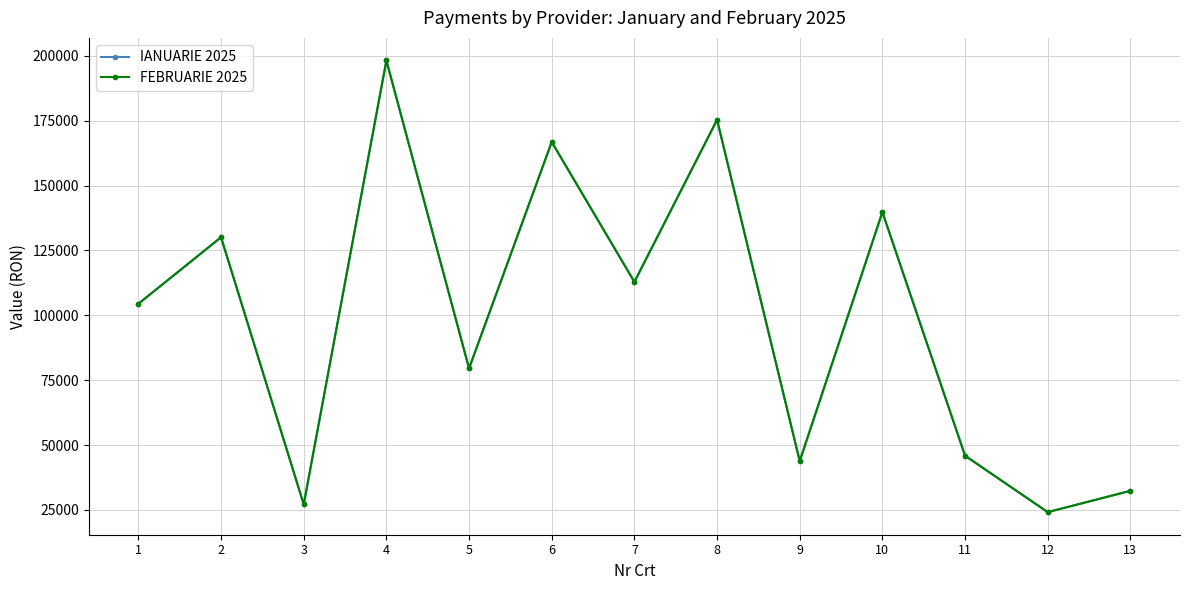

Is it true that IANUARIE 2025 equals 59624.4 at 7?

False